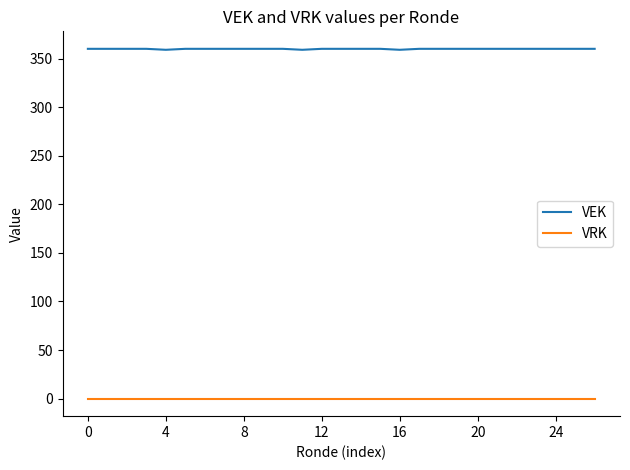

What is the greatest value displayed?

360